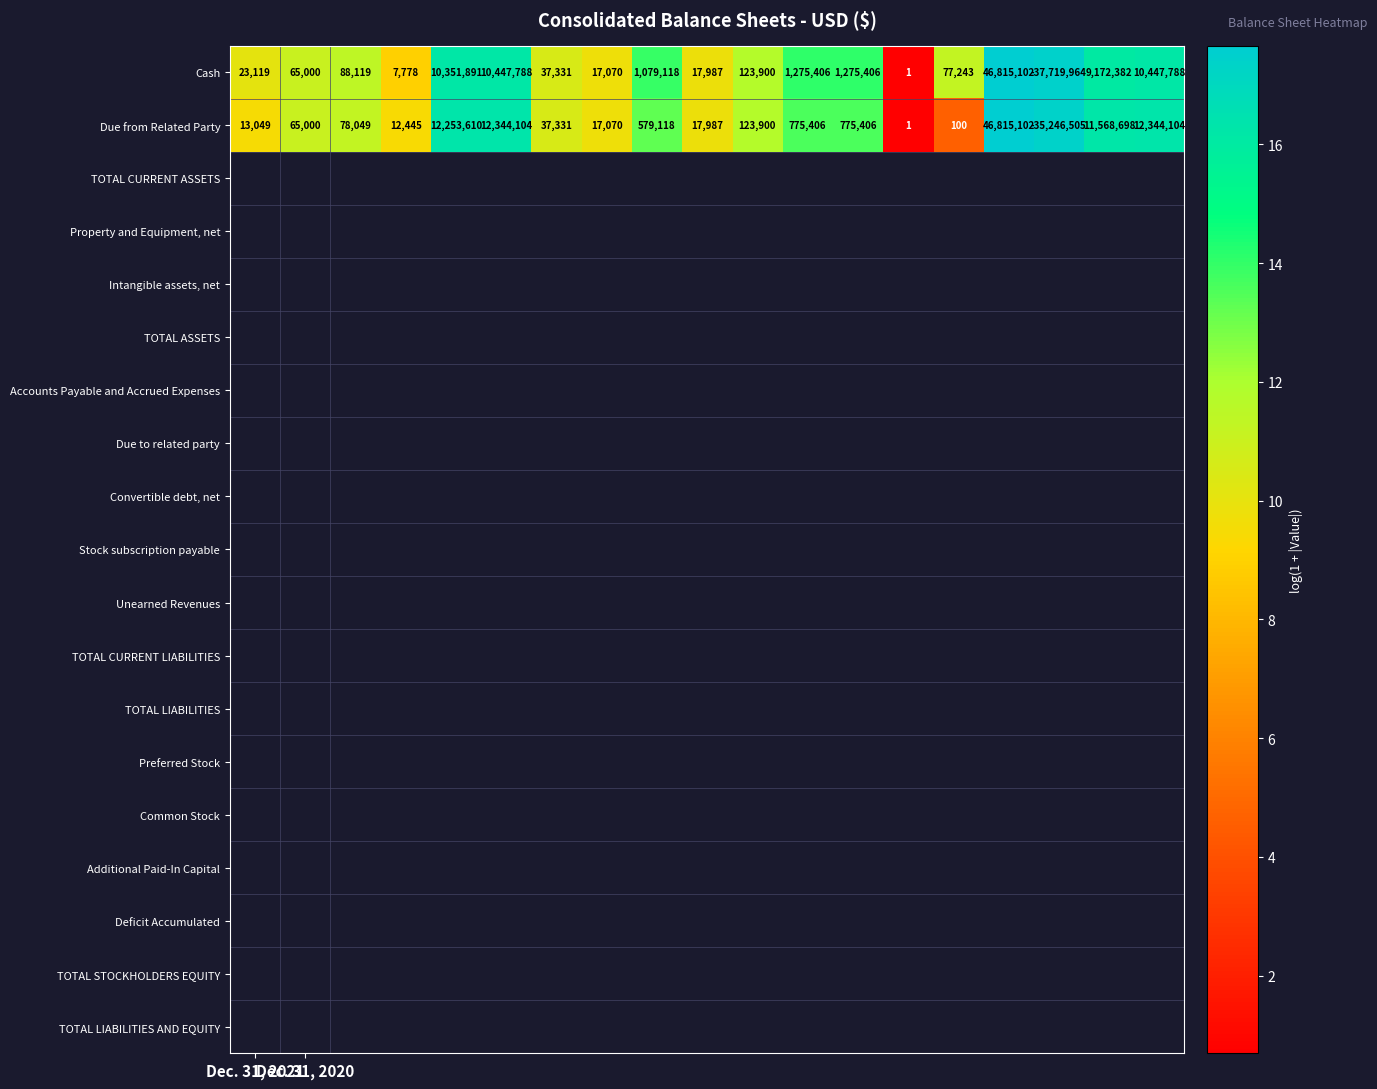

Which series has the widest spread of values?

Cash